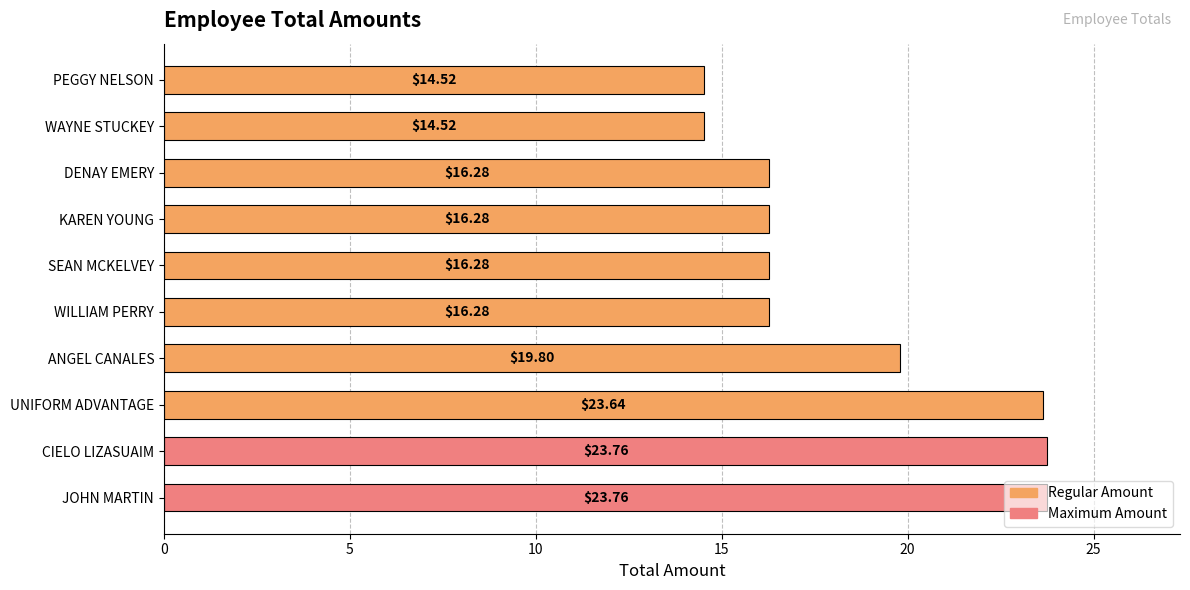

Where is the data nearest to the value 19?

ANGEL CANALES